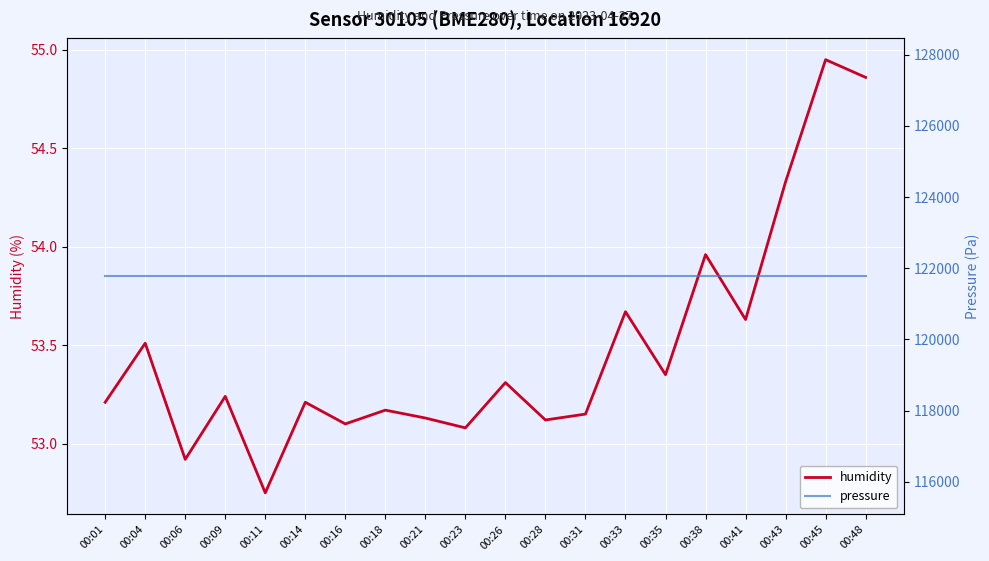

Which series has the widest spread of values?

humidity